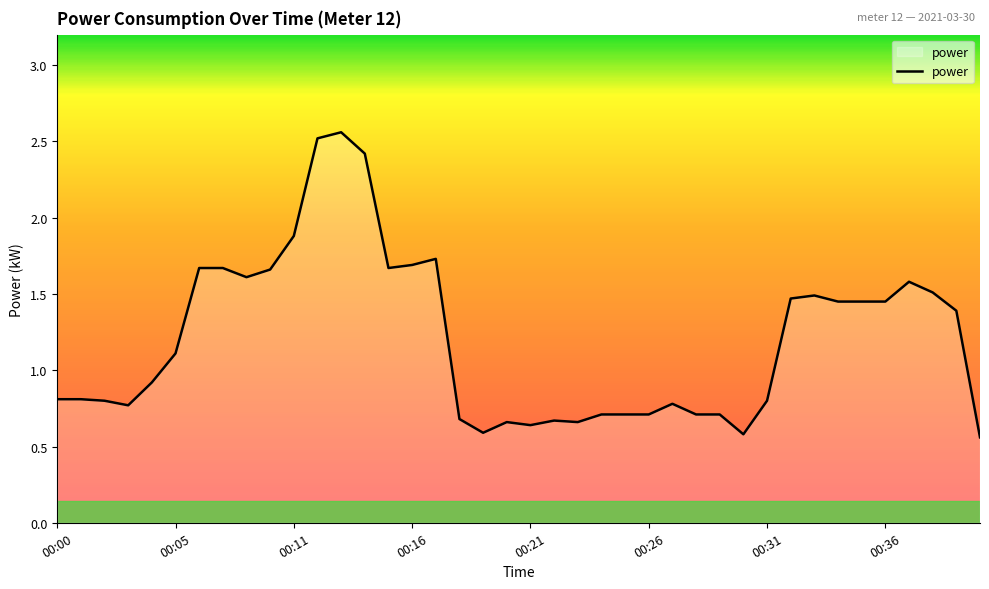

What is the difference between the maximum and minimum values?

2.0